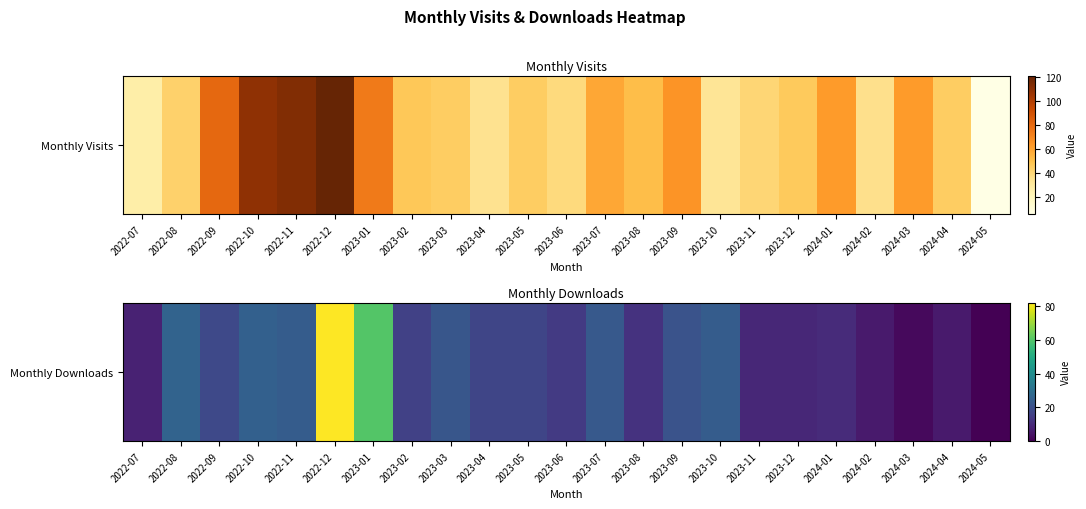

Reading left to right, what are all the values shown in this chart?

2022-07=8	2022-08=26	2022-09=18	2022-10=25	2022-11=24	2022-12=82	2023-01=60	2023-02=16	2023-03=22	2023-04=17	2023-05=17	2023-06=14	2023-07=23	2023-08=12	2023-09=21	2023-10=24	2023-11=9	2023-12=9	2024-01=10	2024-02=6	2024-03=2	2024-04=6	2024-05=0